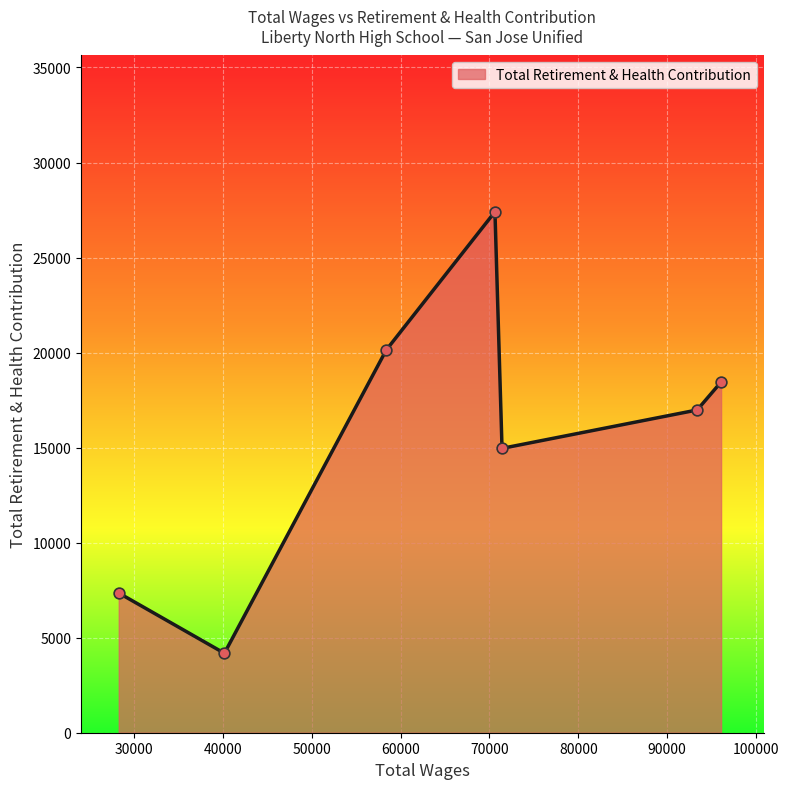

What is the average value?

15638